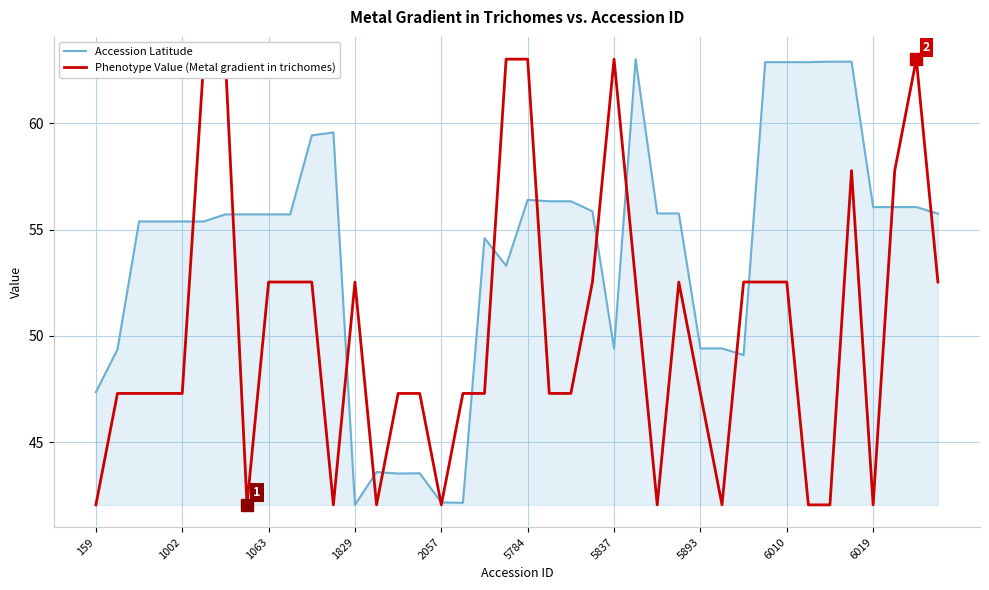

How many times do Phenotype Value (Metal gradient in trichomes) and Accession Latitude cross each other?

16